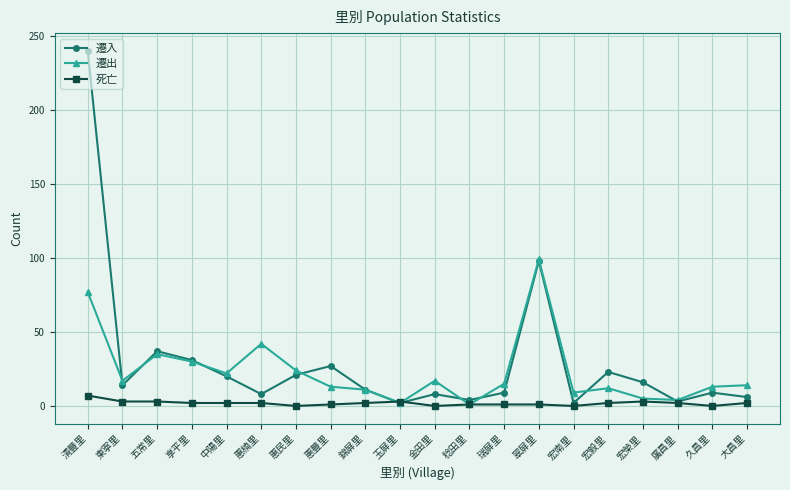

The 遷入 series shows 9 at 瑞屏里. True or false?

True